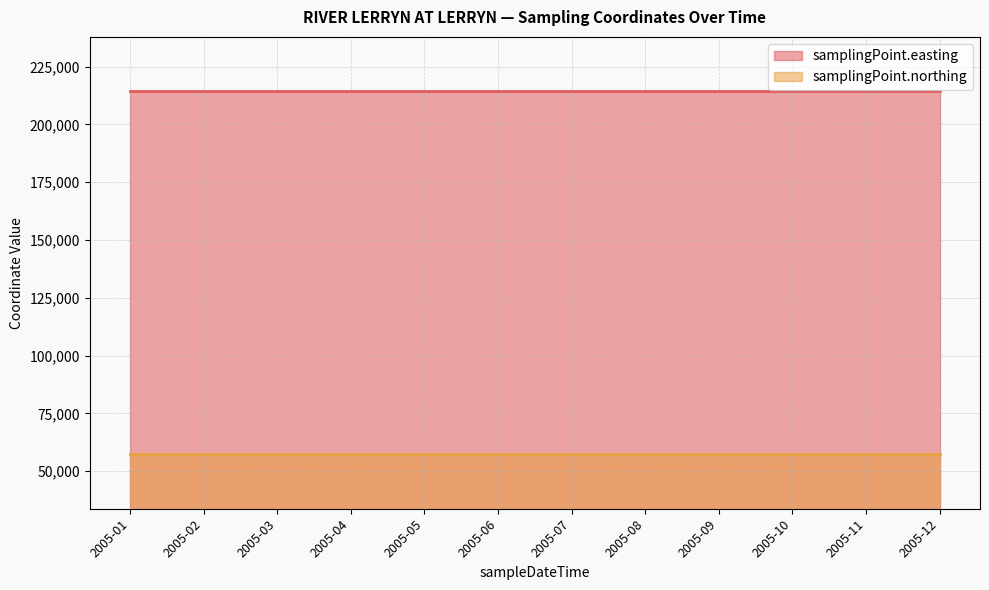

True or false: samplingPoint.easting and samplingPoint.northing intersect in this chart.

False